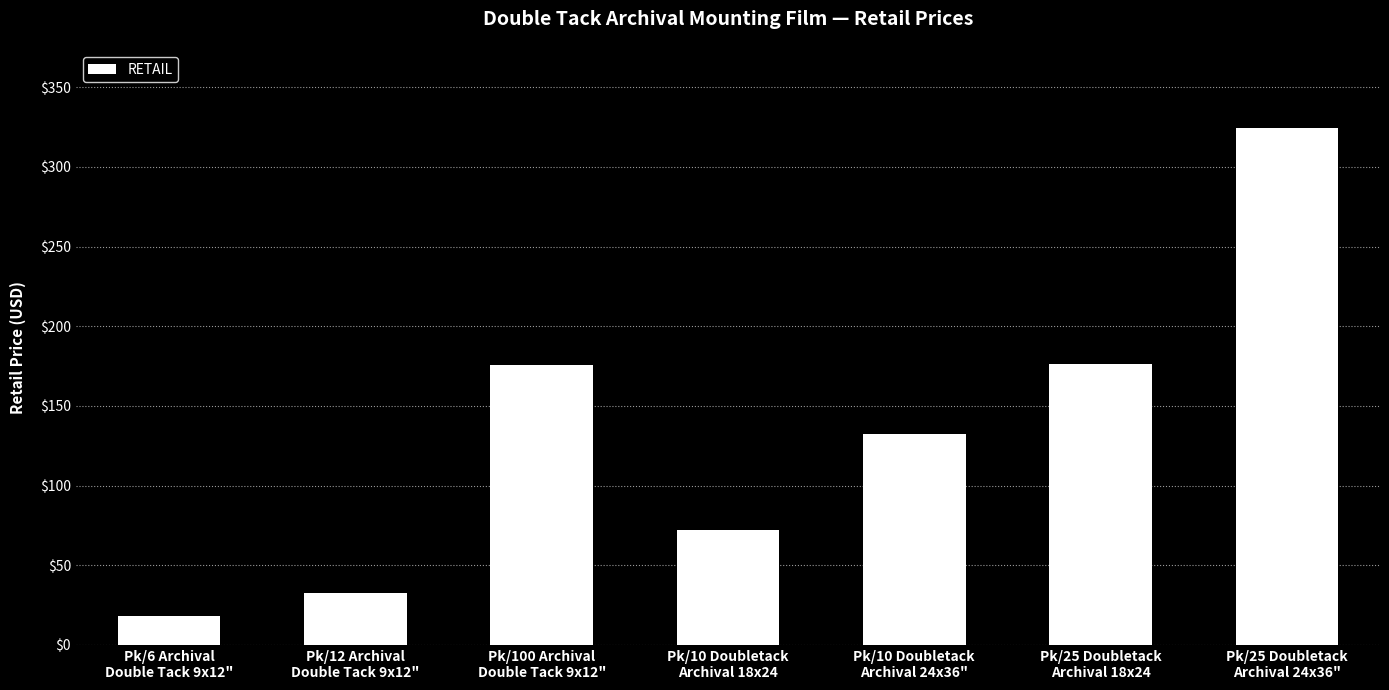

What is the change in value from Pk/100 Archival
Double Tack 9x12" to Pk/25 Doubletack
Archival 18x24?

+0.9